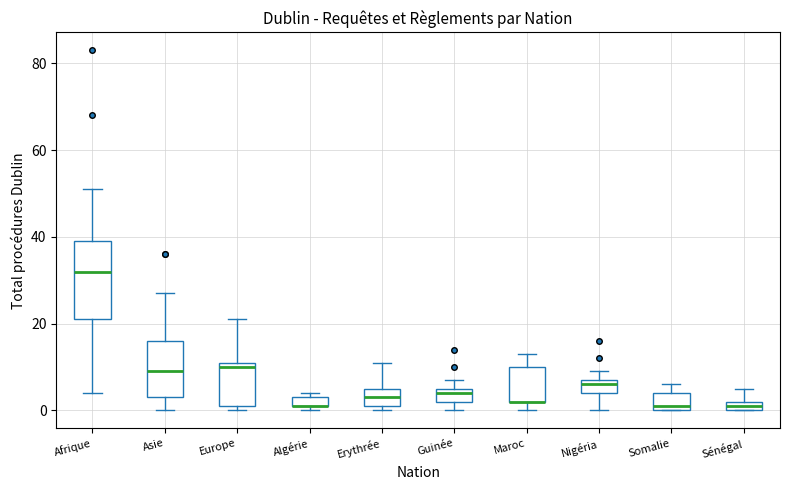

Comparing the boxes themselves (not the whiskers), which one is the tallest?

Afrique